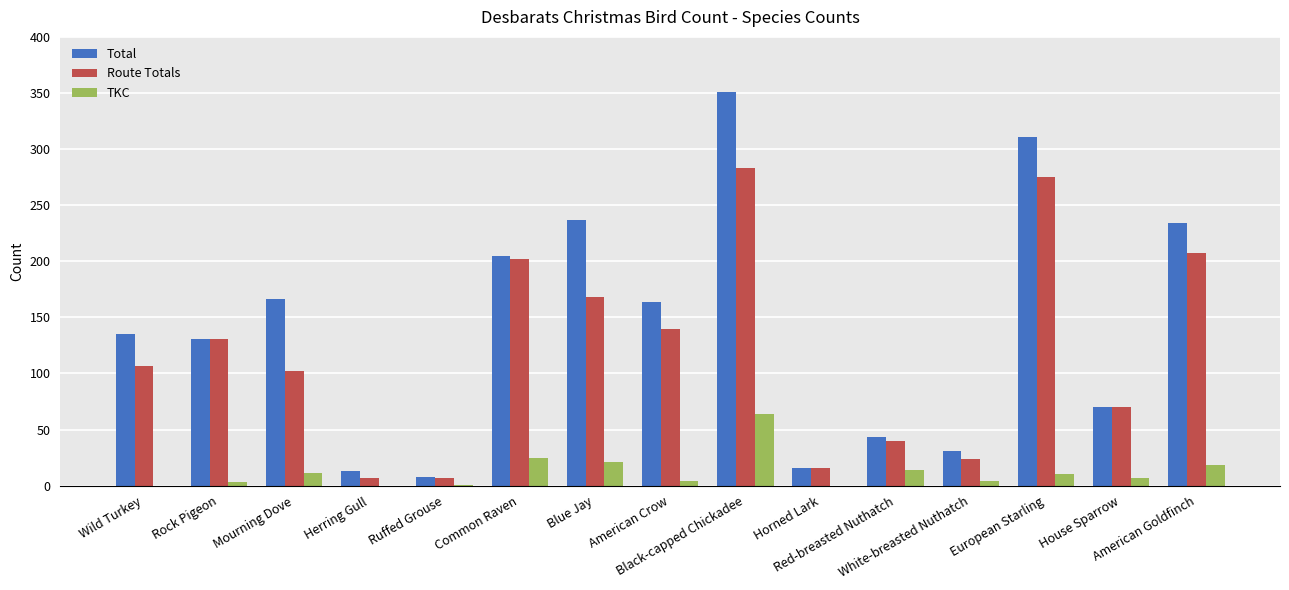

How many data points does each series have?

15